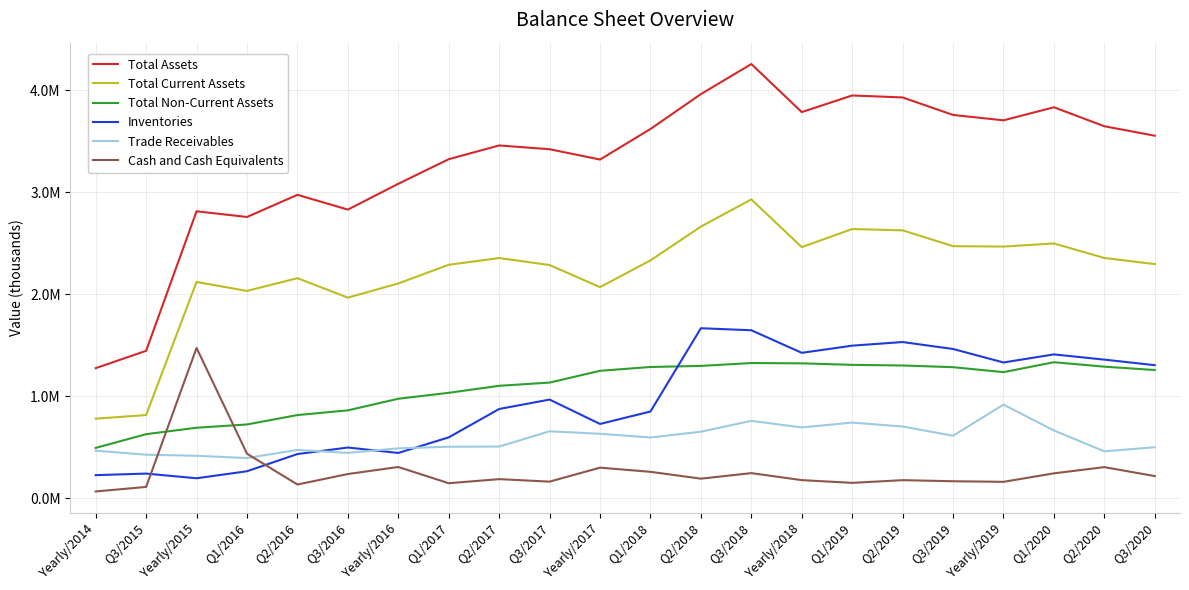

What is the minimum value shown in the chart?

68063.4